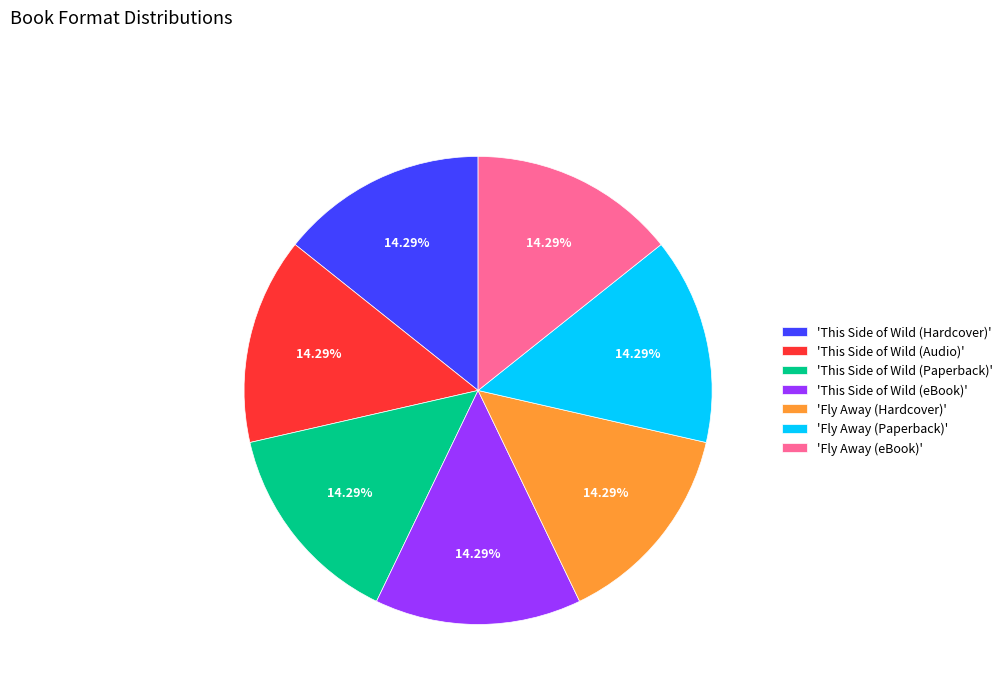

How many slices are in this pie chart?

7